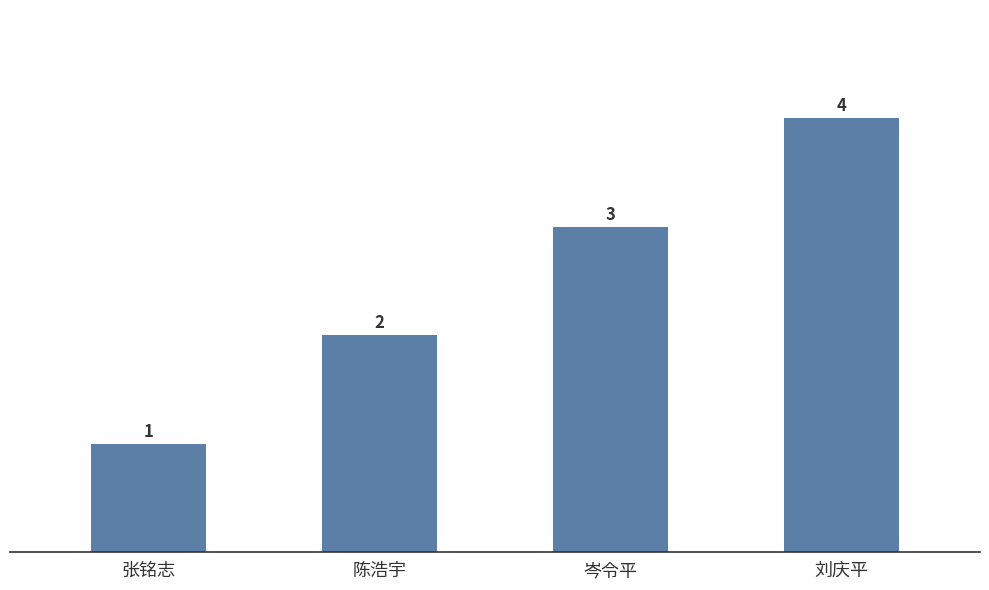

Count the values in the range 2 to 4.

3